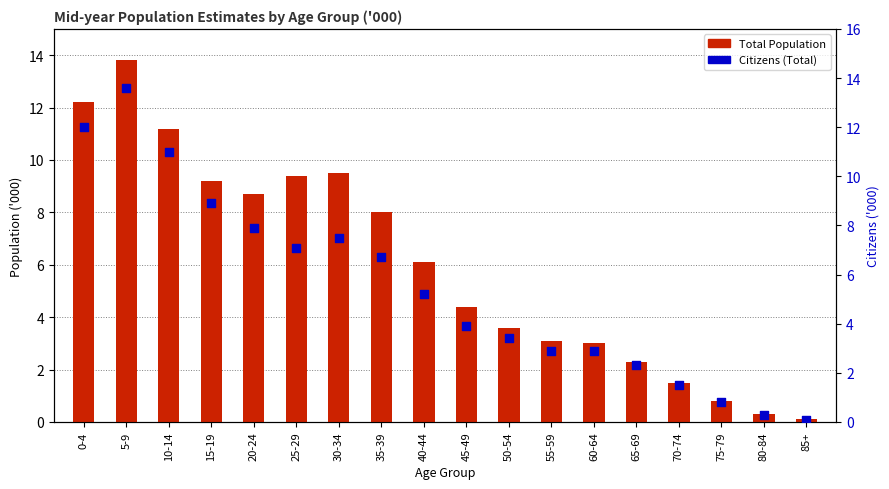

At how many categories does at least one series exceed 1?

15